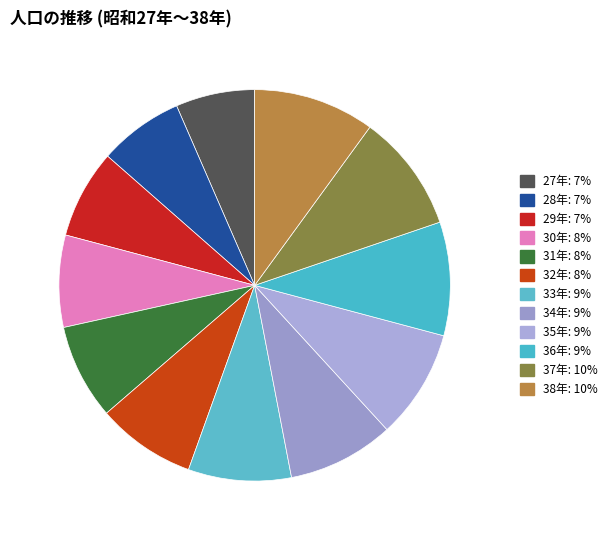

How many segments does this pie chart have?

12